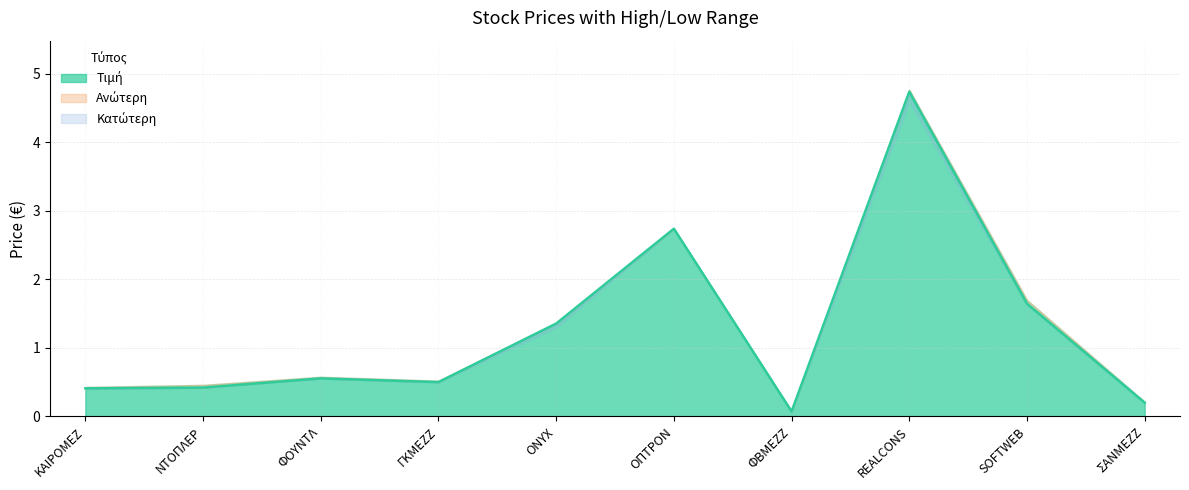

Between ΦΒΜΕΖΖ and SOFTWEB, which is larger?

SOFTWEB